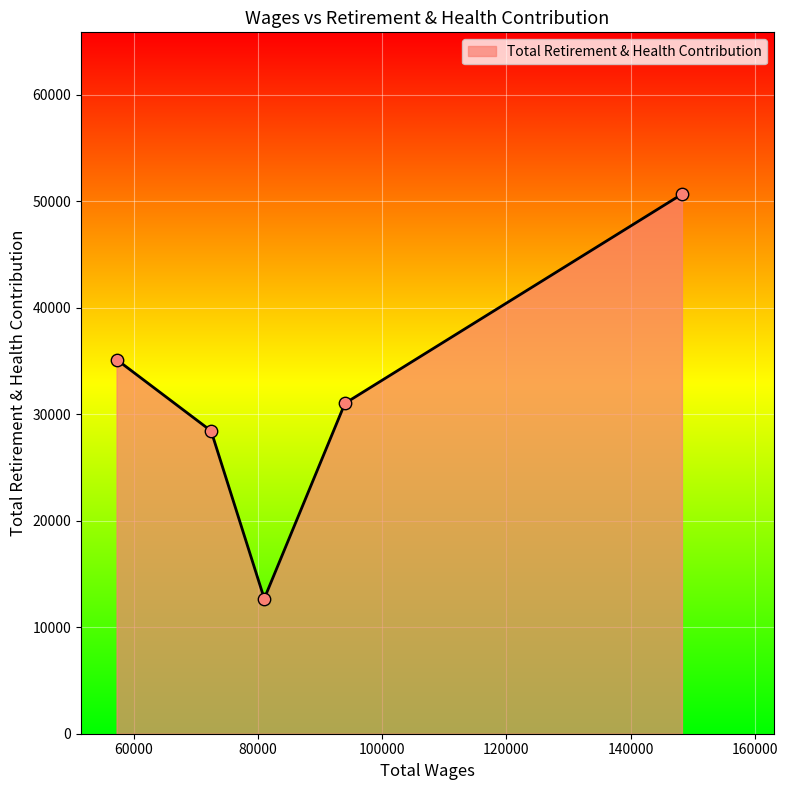

How many interior local valleys (lower than both neighbors) does the data have?

1